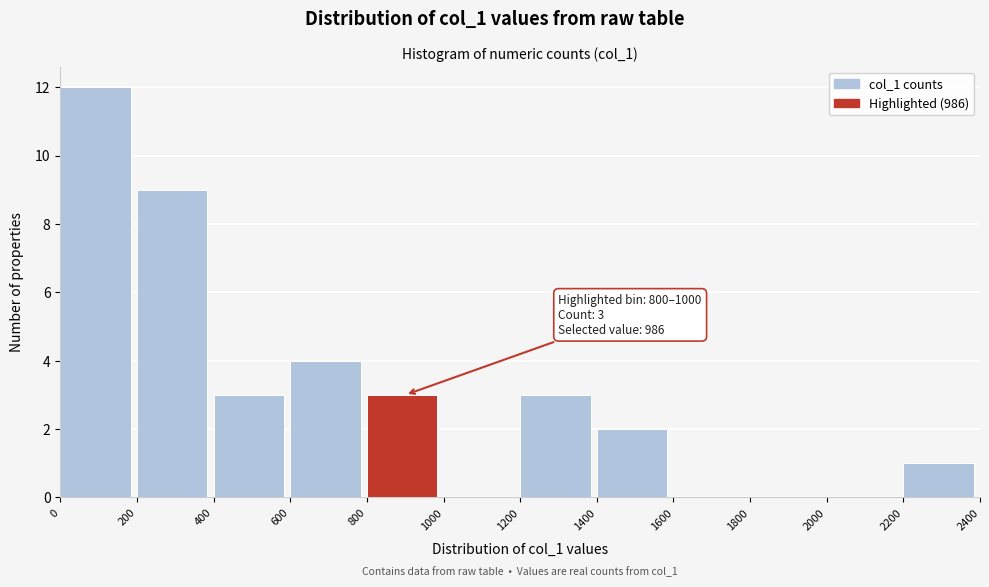

Which range on the x-axis has the tallest bar?

0 to 200